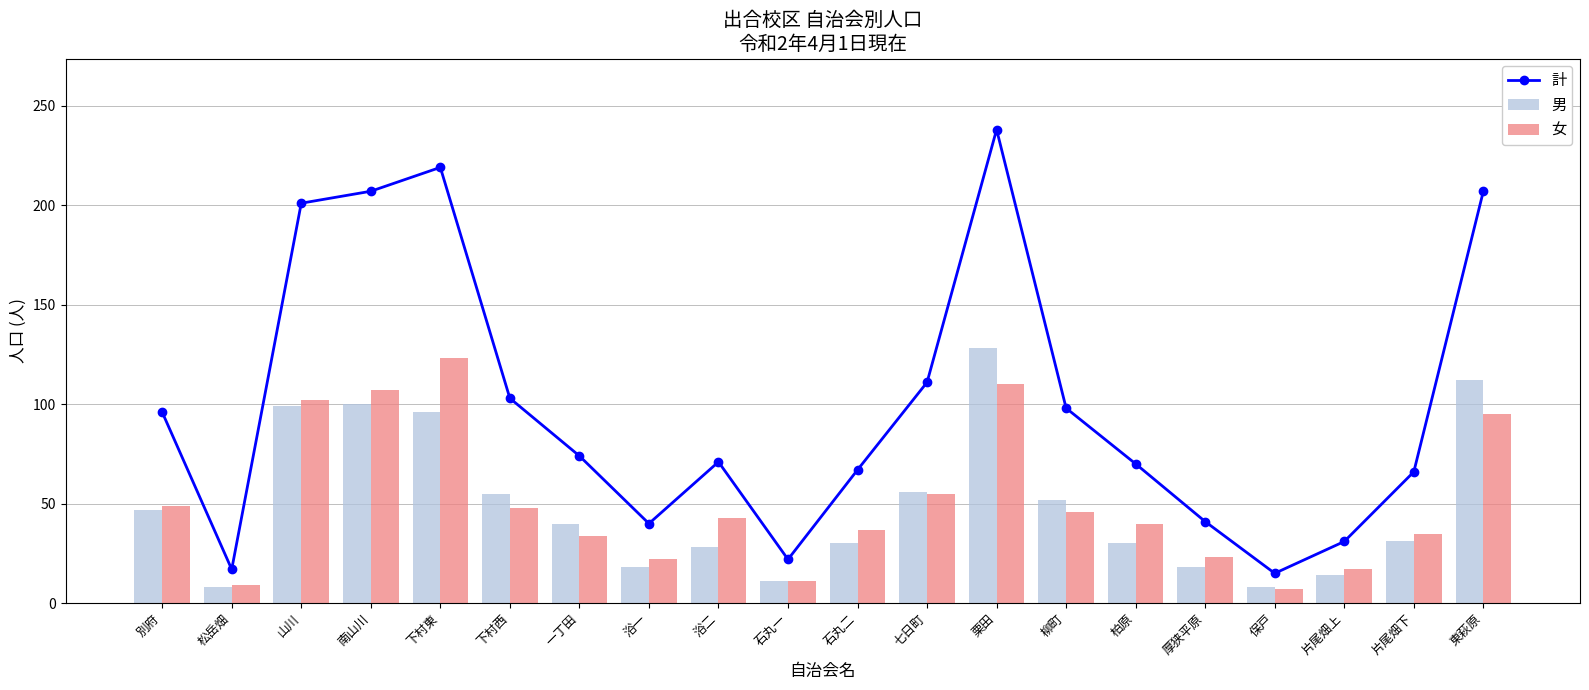

At how many categories does at least one series exceed 227?

1